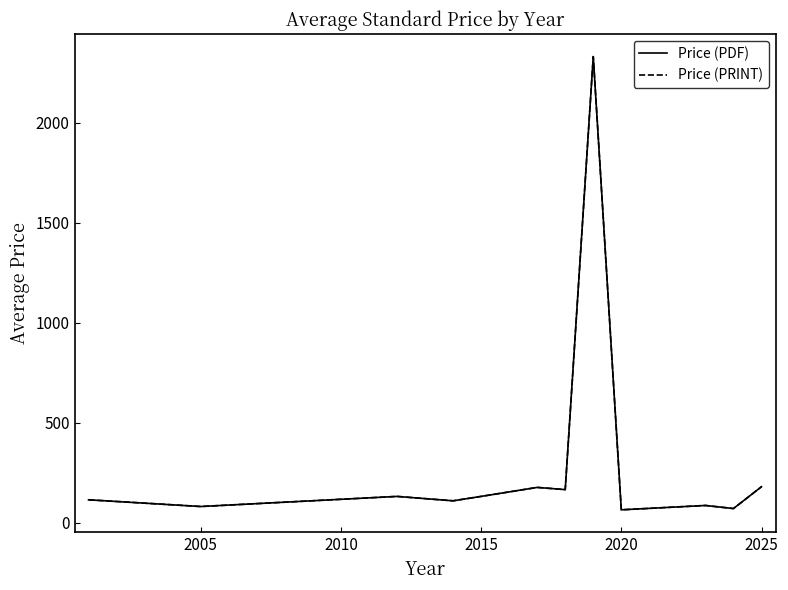

Does the chart have visible grid lines?

No